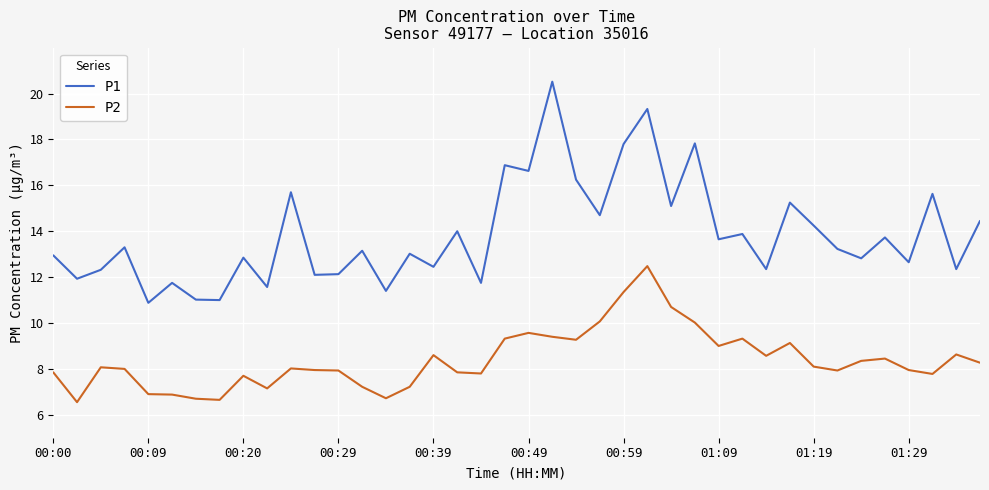

What is the difference between the maximum and minimum values in the P1 series?

9.6